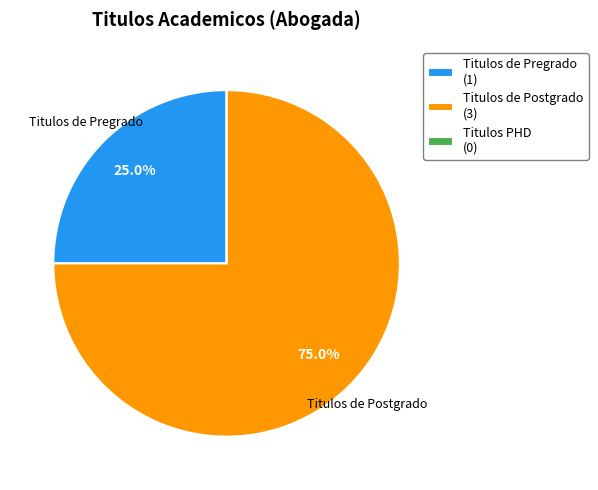

Does any single category account for the majority?

Yes